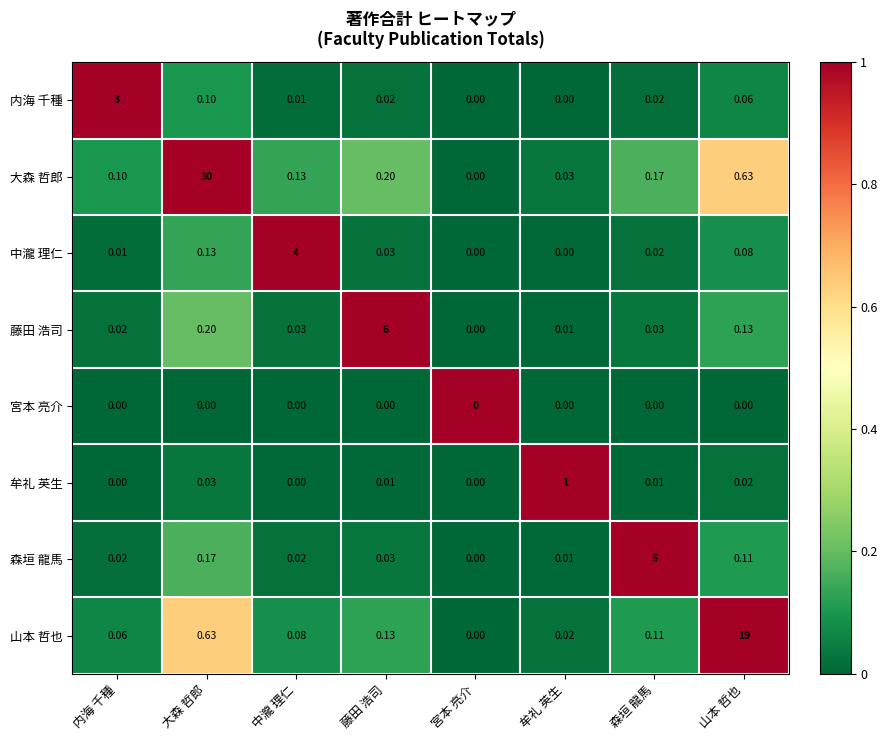

Count the number of data series in this chart.

8